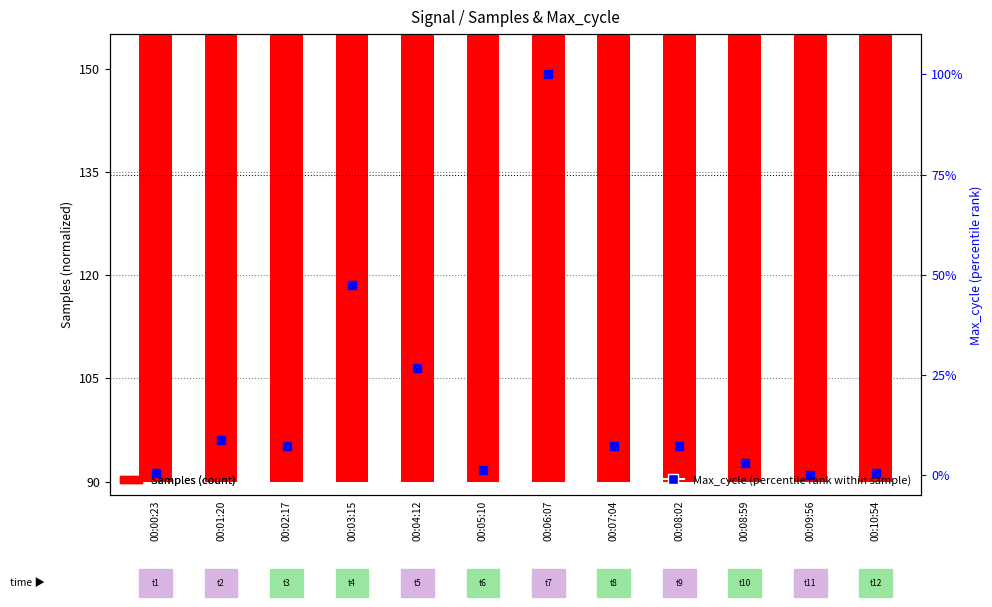

Which series reaches the minimum Y coordinate?

Max_cycle (percentile)